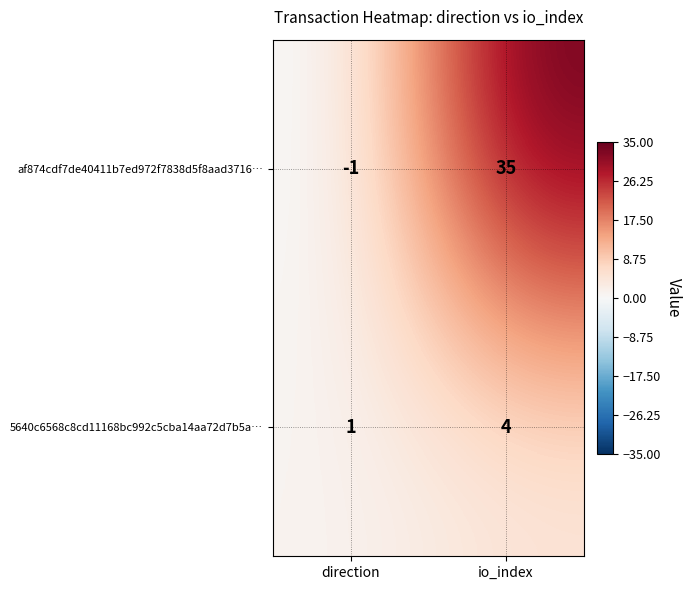

Which series changed the most between direction and io_index?

af874cdf7de40411b7ed972f7838d5f8aad3716…